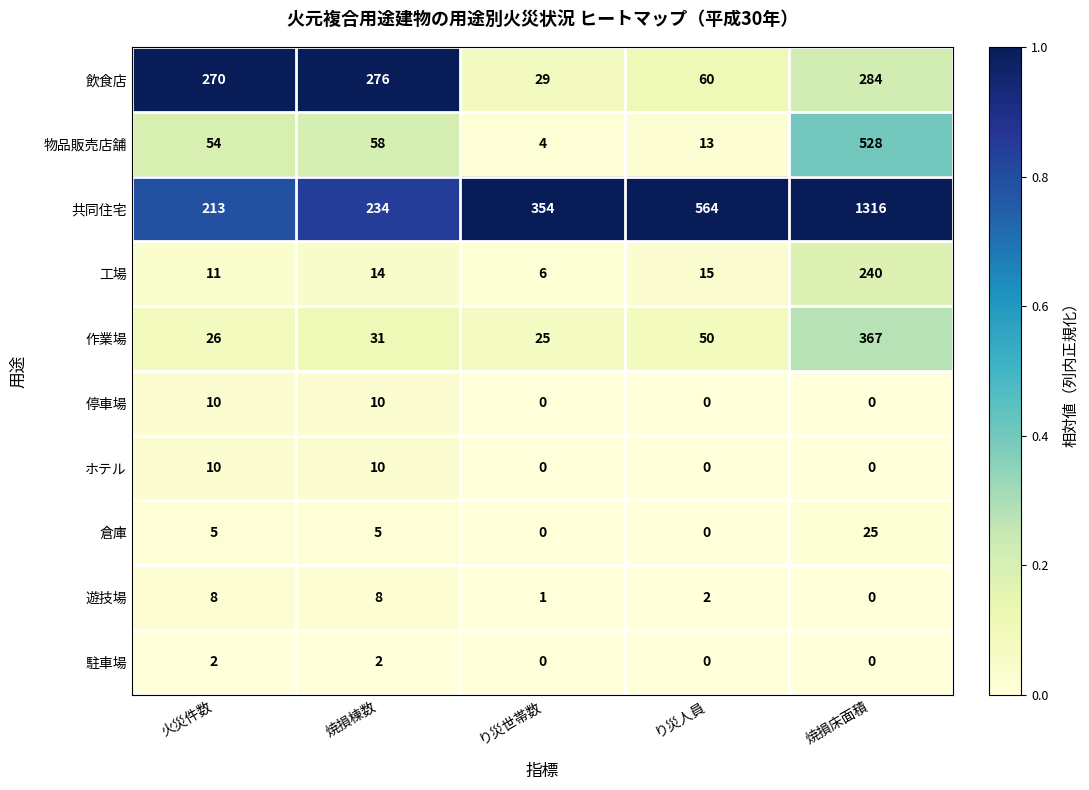

What is the total value across all series at 焼損棟数?

648